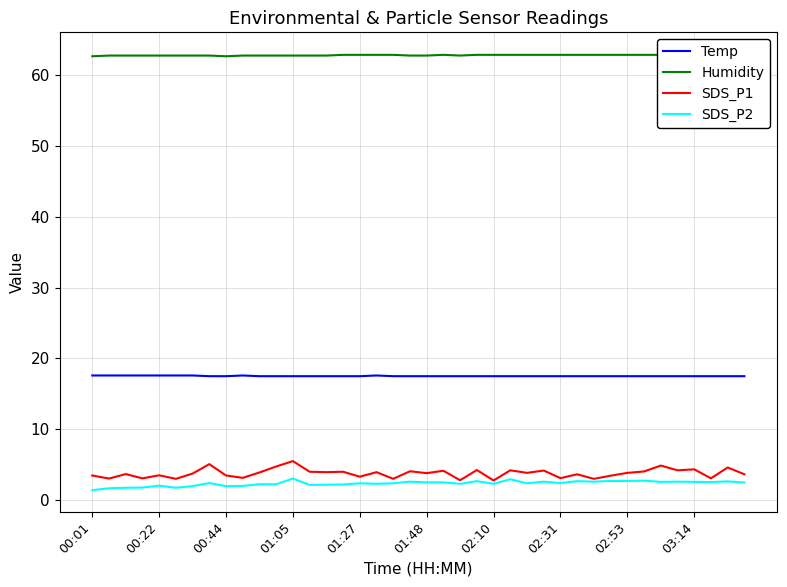

How many categories are shown in the chart?

40